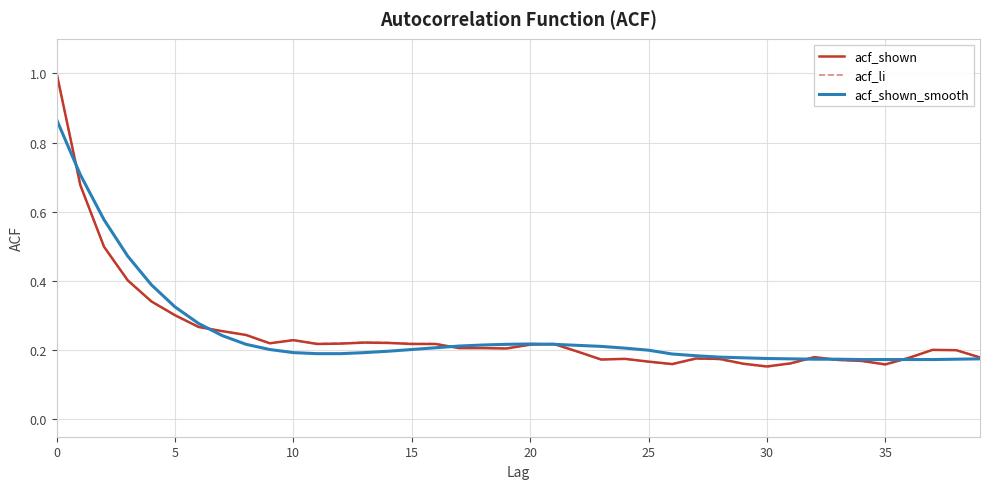

What is the highest value of the acf_shown series?

1.0